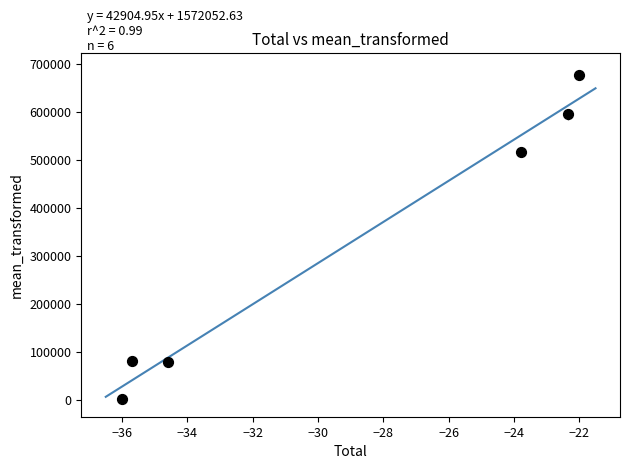

What Y value in the scatter plot is closest to 339029?

516333